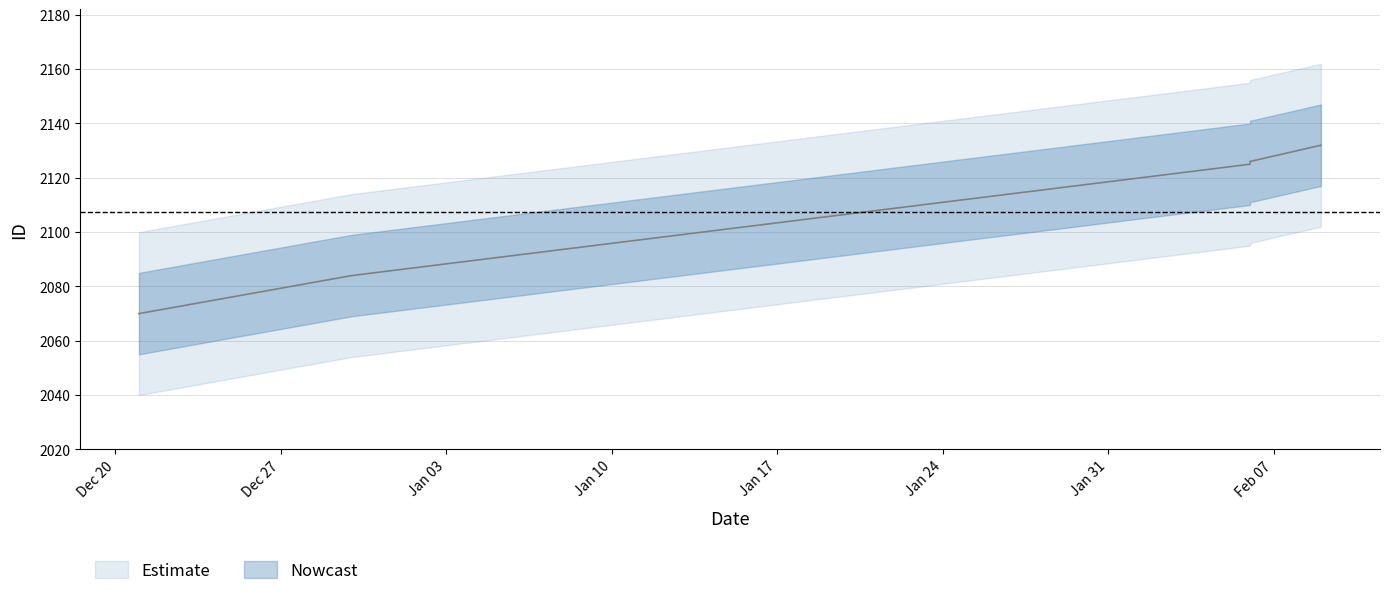

Reading right to left, list all the values displayed in this chart.

2012-02-09=2132	2012-02-06=2126	2012-02-06=2125	2011-12-30=2084	2011-12-21=2070